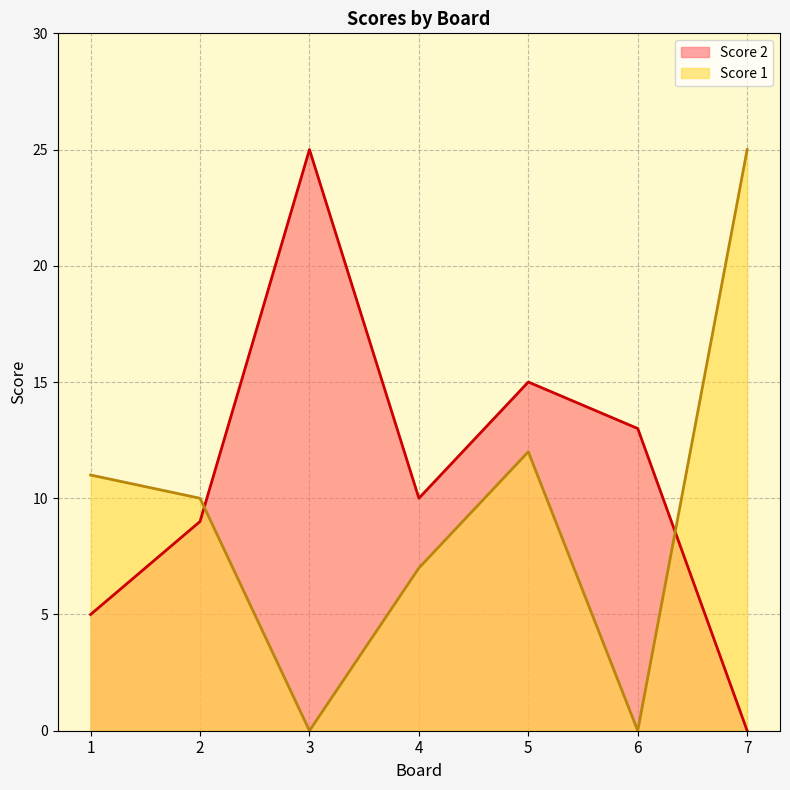

In Score 1, how many points are lower than both neighbors (excluding endpoints)?

2